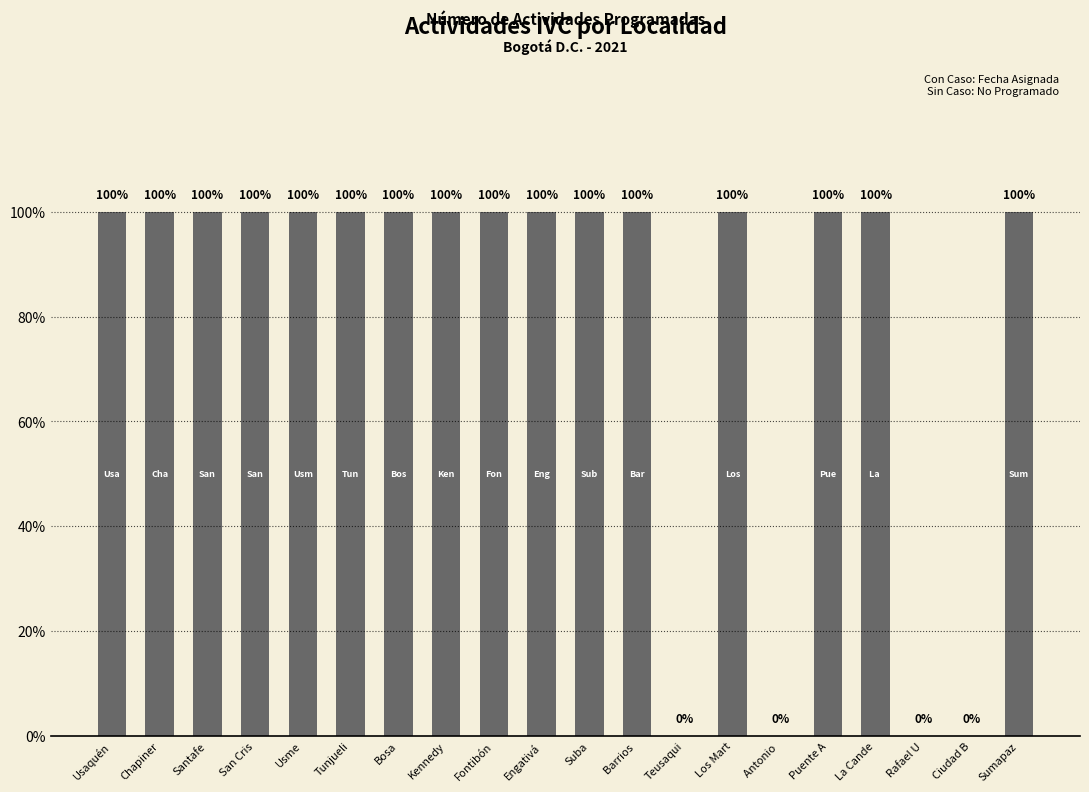

Is it true that the value at Engativá is 0?

False